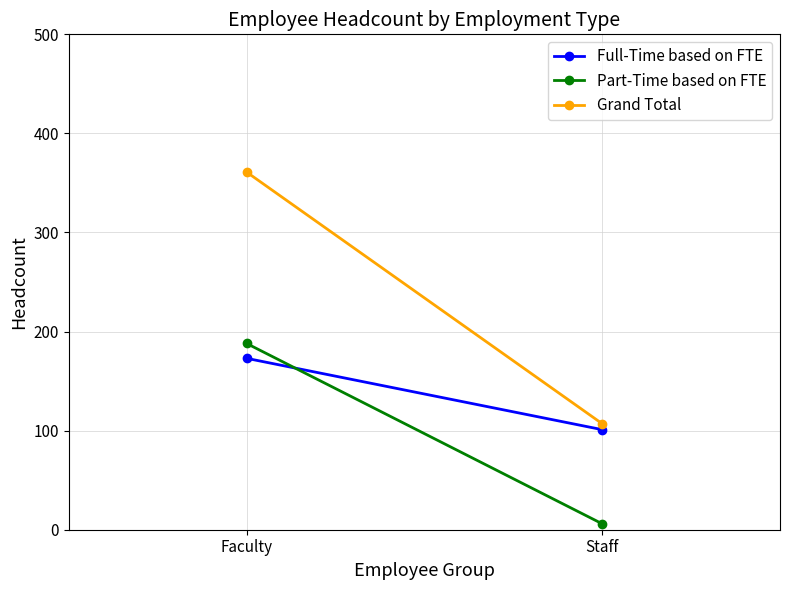

What is the value of the Grand Total point at the 2nd from the left?

107